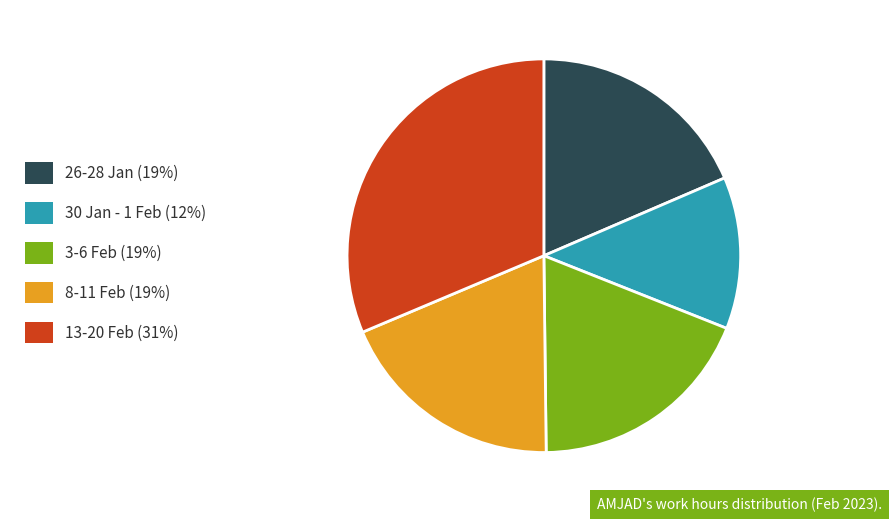

Which category has the smallest portion of the pie?

30 Jan - 1 Feb (12%)